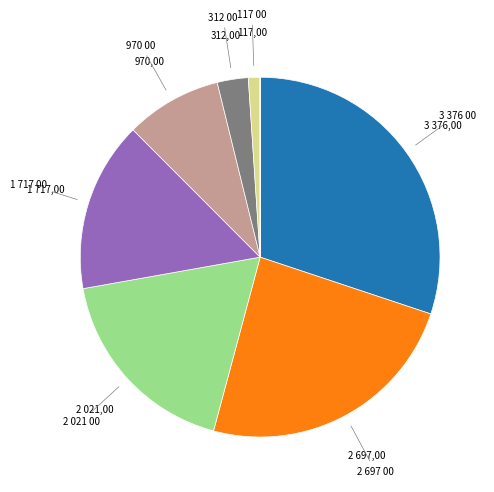

Does any single category account for the majority?

No